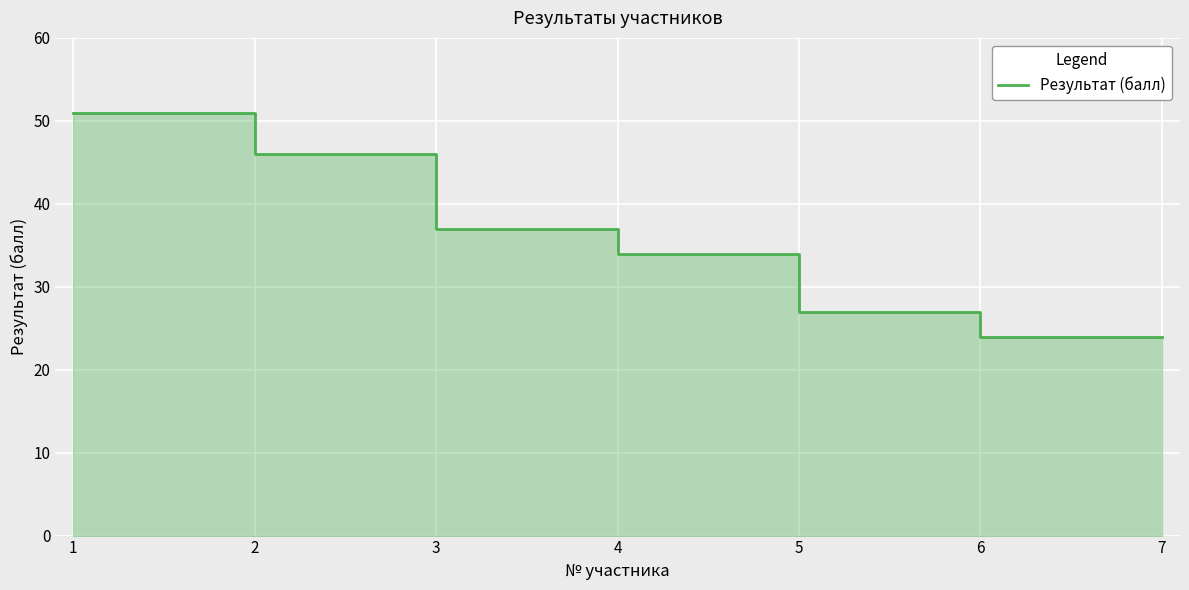

The chart shows a value of 19 at 3. True or false?

False